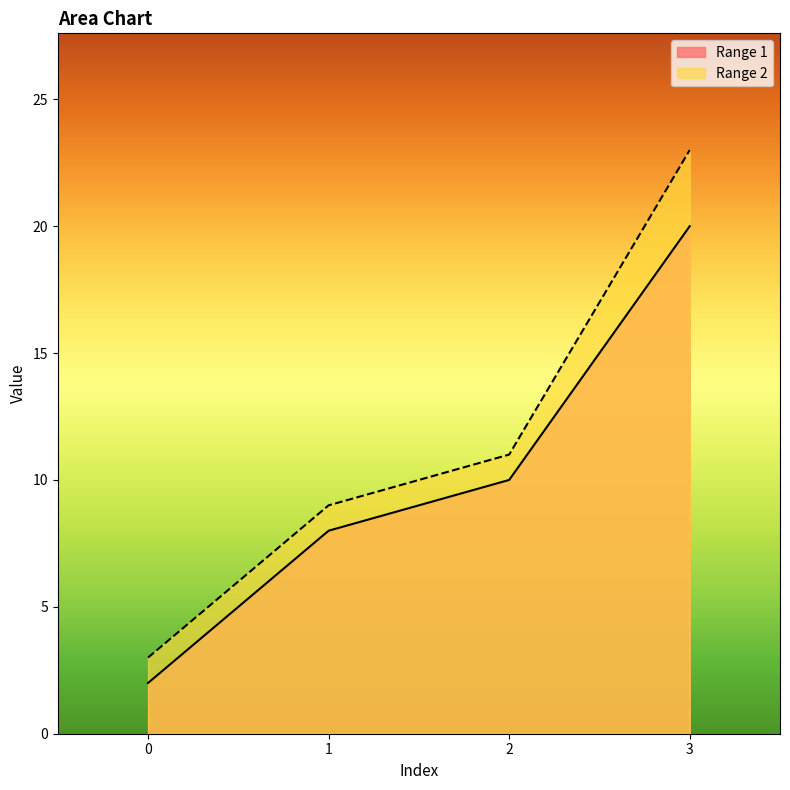

True or false: Range 1 and Range 2 cross at least once.

False